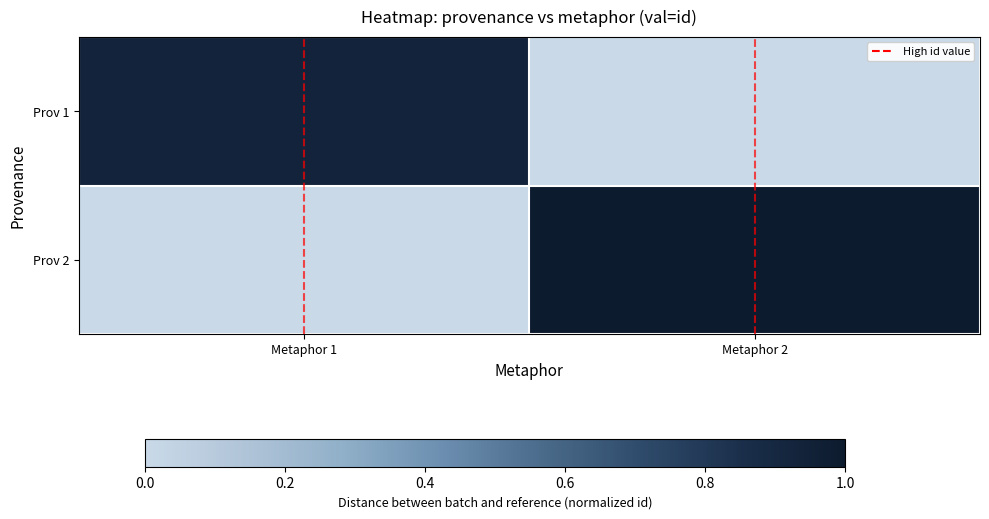

At how many categories does at least one series exceed 0?

2